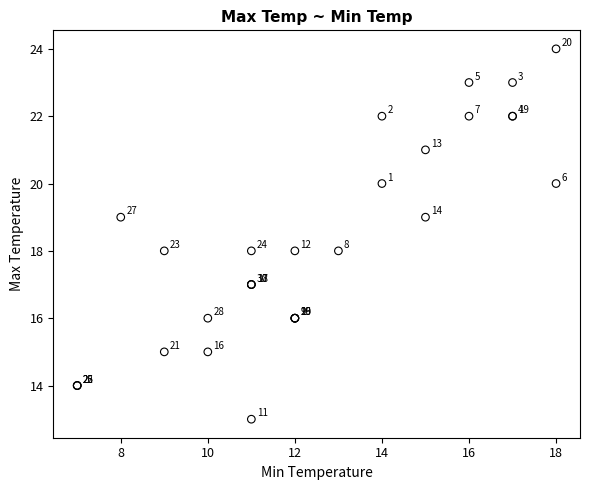

What Y value in the scatter plot is closest to 18?

18